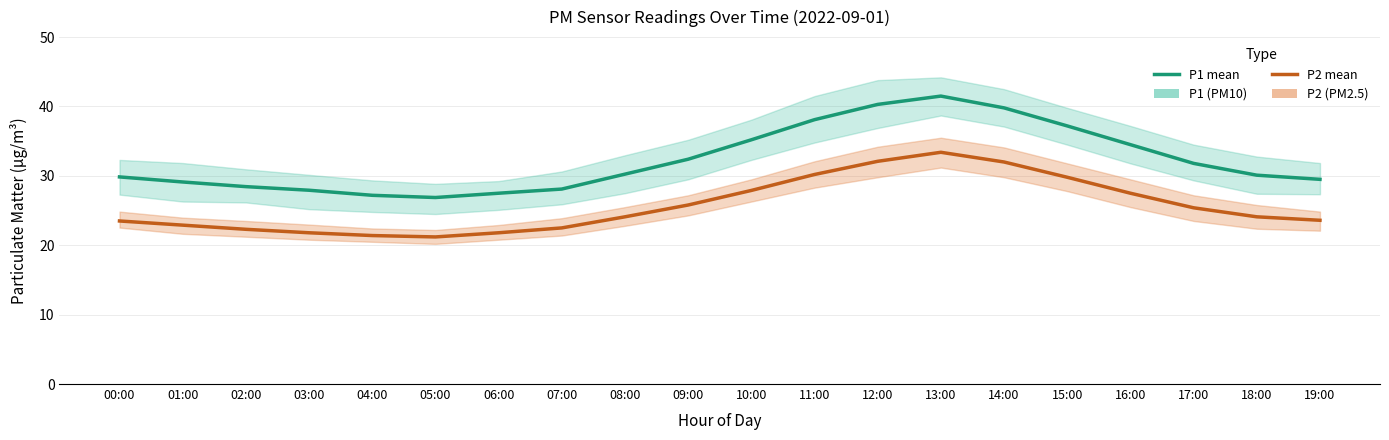

True or false: P1 and P2 cross at least once.

False